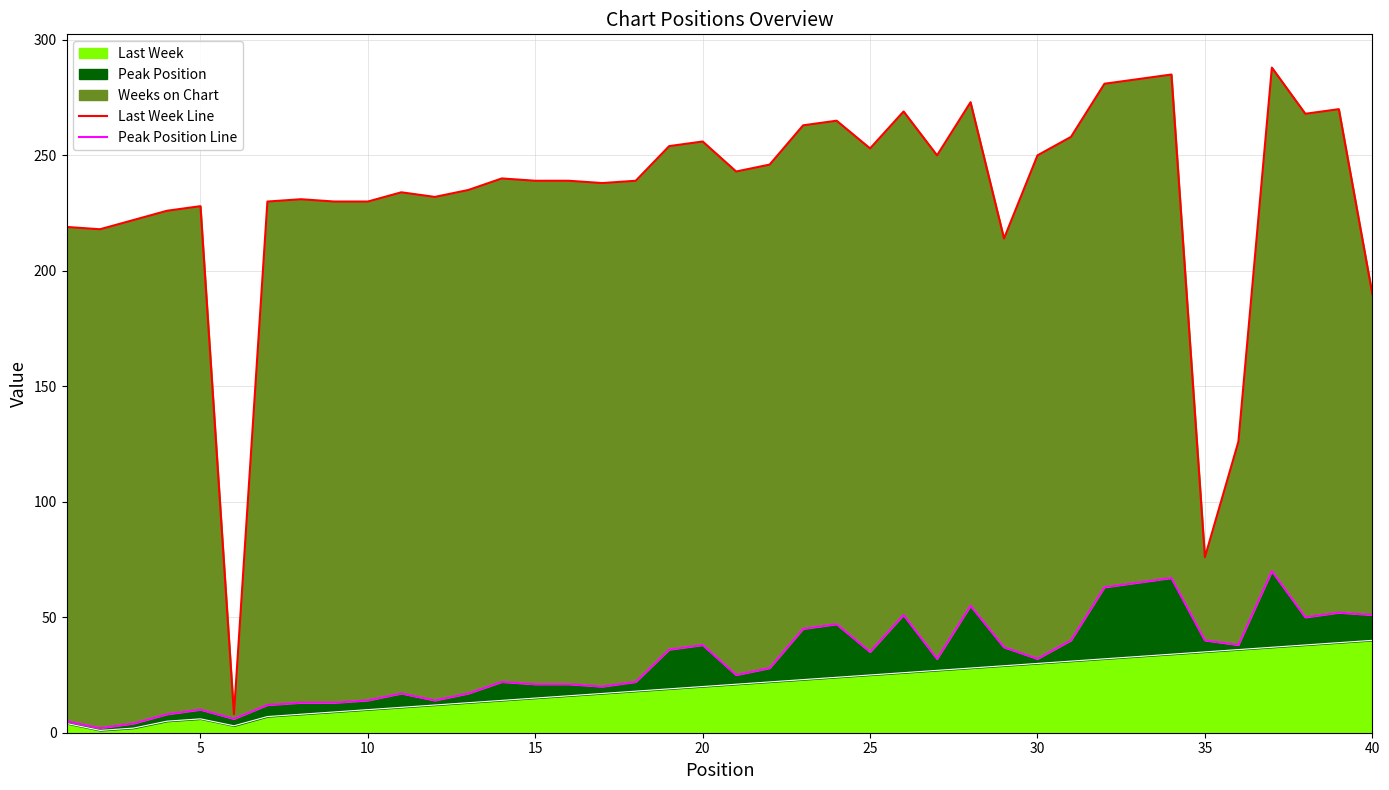

How many data points does each series have?

40